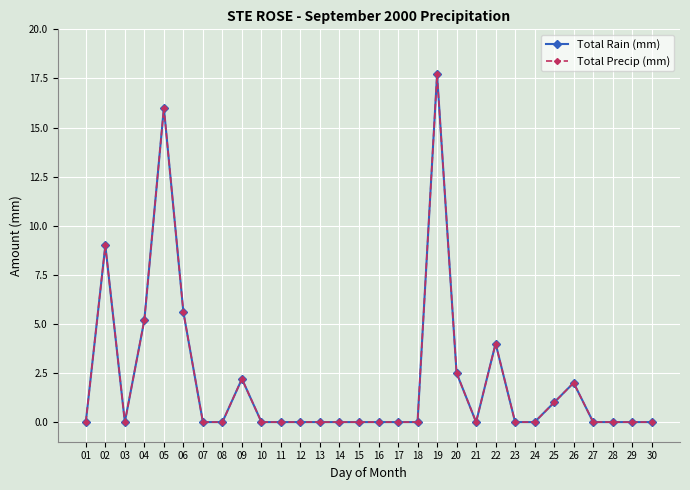

Does the chart have visible grid lines?

Yes